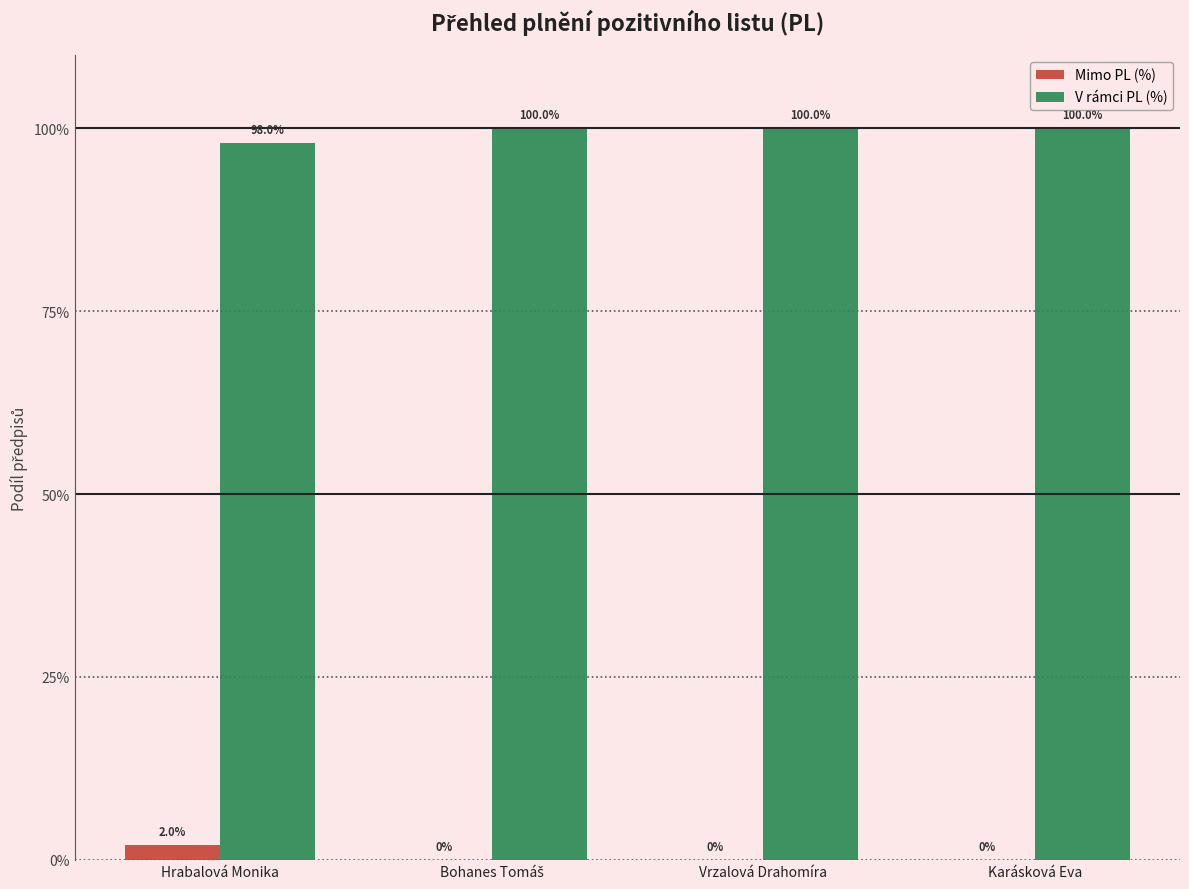

Are the bars horizontal?

No